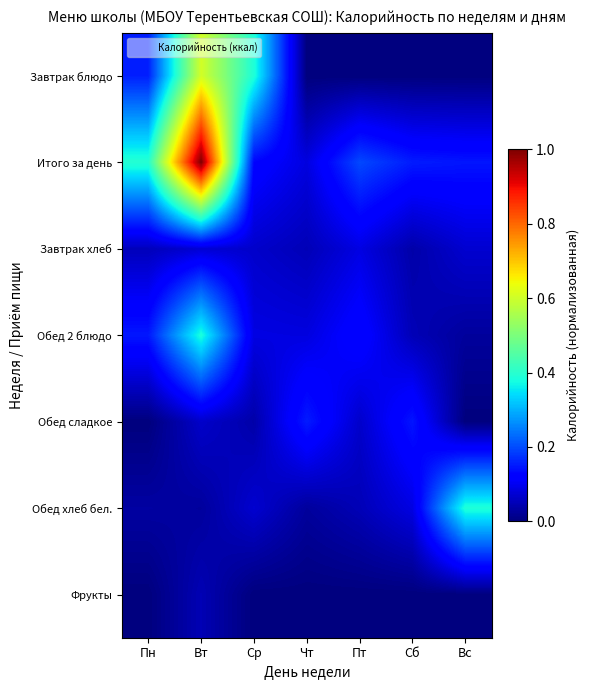

Which series has the largest total across all categories?

Итого за день